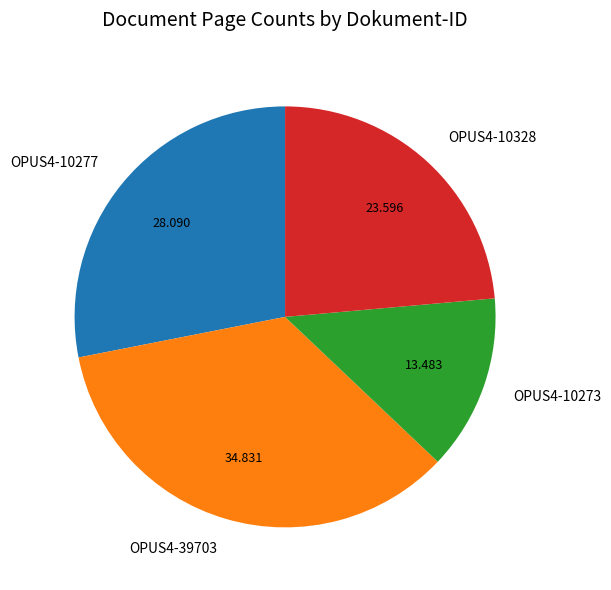

Does OPUS4-10277 represent more than half of the total?

No